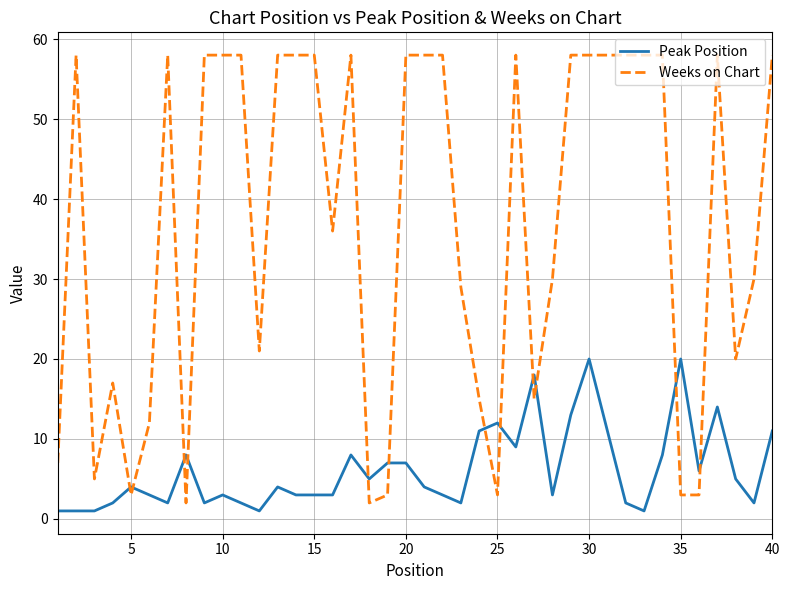

Rank the series by their average value, from lowest to highest.

Peak Position, Weeks on Chart